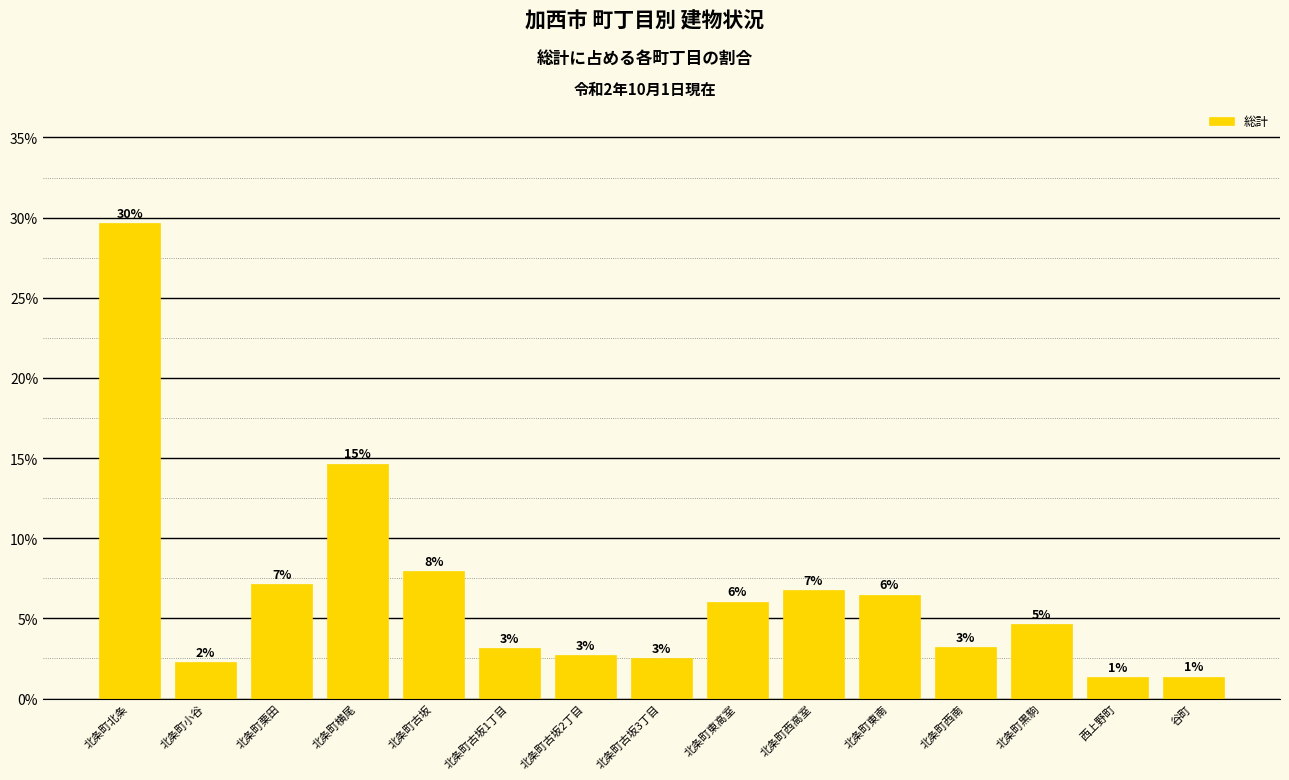

Does the chart contain stacked bars?

No